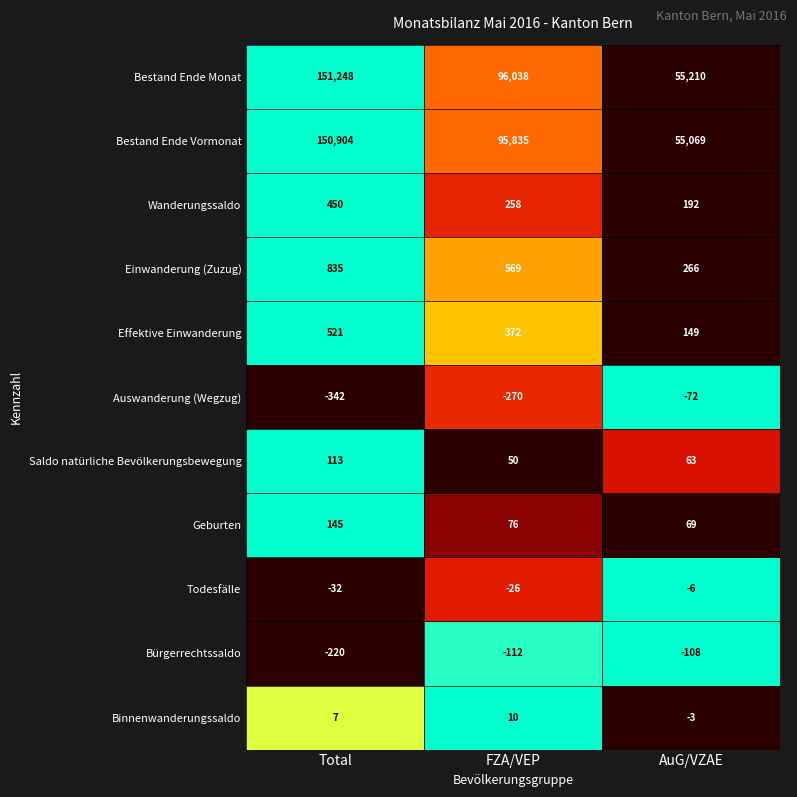

At FZA/VEP, list the series in order from largest to smallest.

Bestand Ende Monat, Bestand Ende Vormonat, Einwanderung (Zuzug), Effektive Einwanderung, Wanderungssaldo, Geburten, Saldo natürliche Bevölkerungsbewegung, Binnenwanderungssaldo, Todesfälle, Bürgerrechtssaldo, Auswanderung (Wegzug)